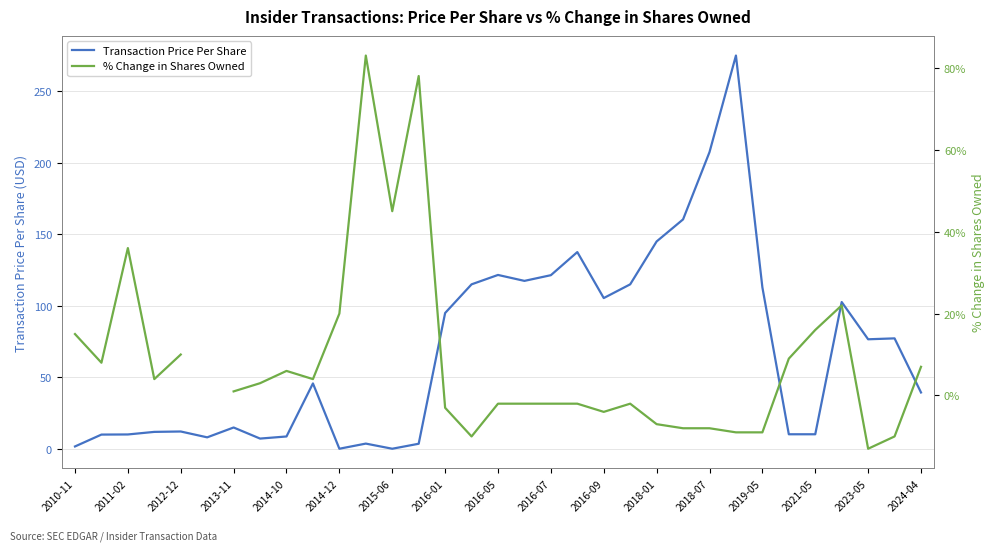

How many series are shown in this chart?

2